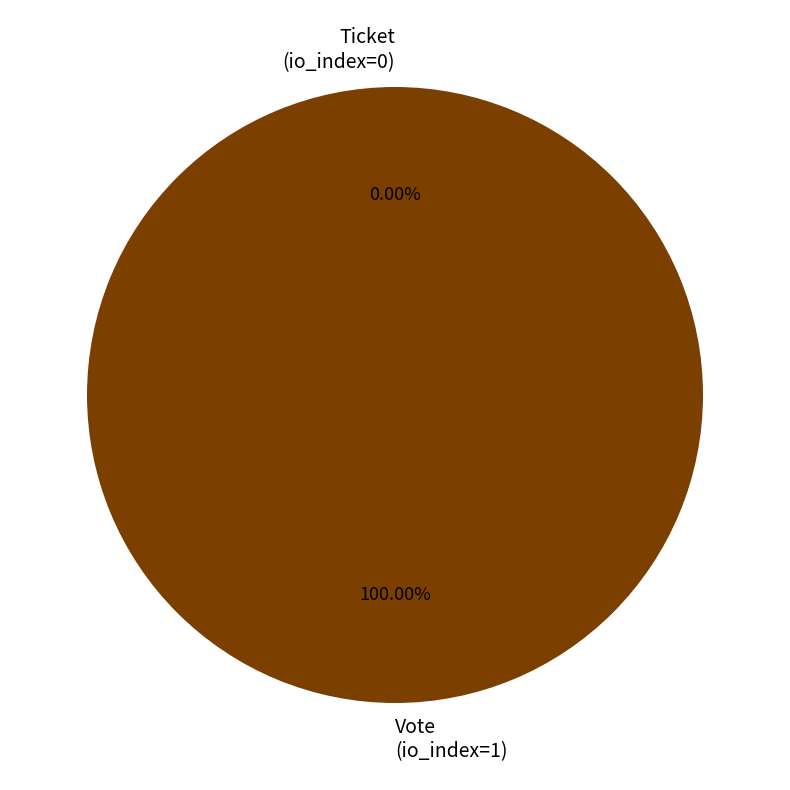

Combined, what portion of the pie is Vote (io_index=1) and Ticket (io_index=0)?

100.0%